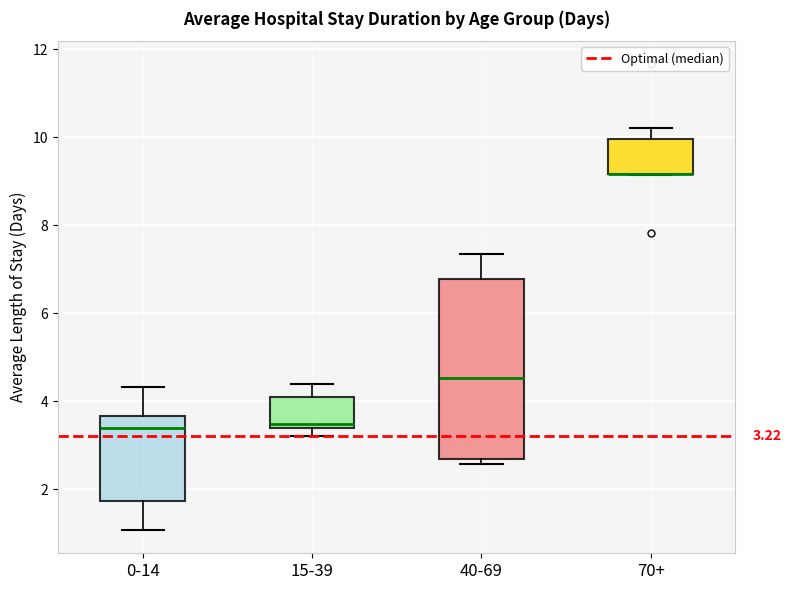

Which box is the tallest, from its lower edge to its upper edge?

40-69